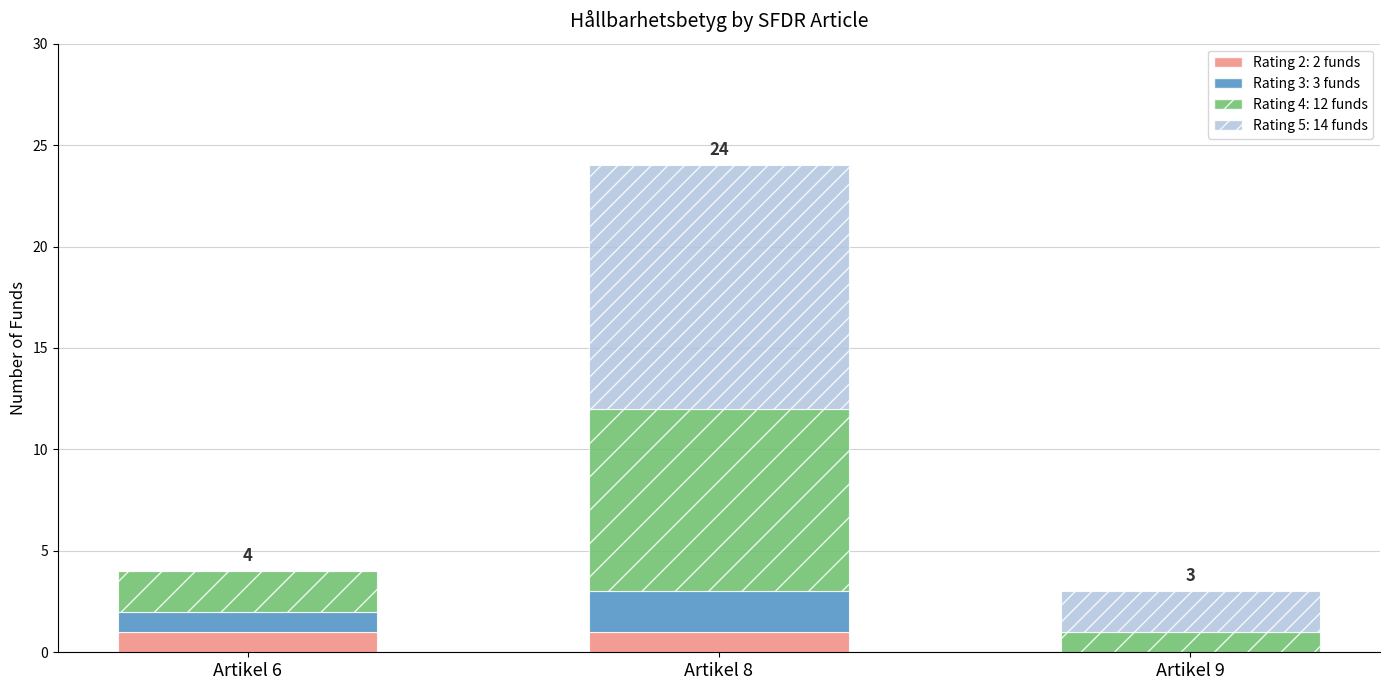

At which category is the sum across all series the highest?

Artikel 8